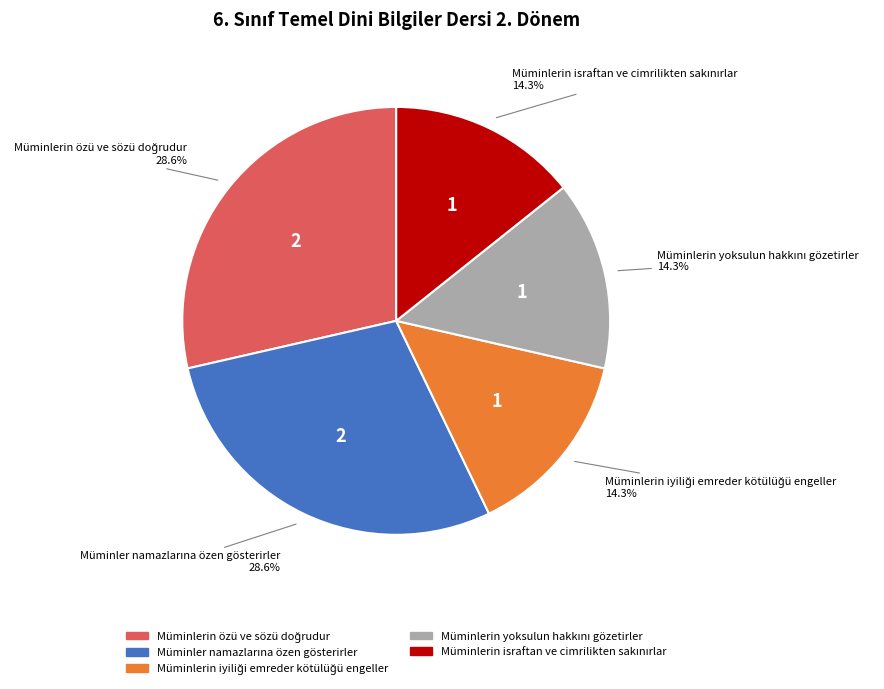

Is there any slice that represents more than half of the pie?

No